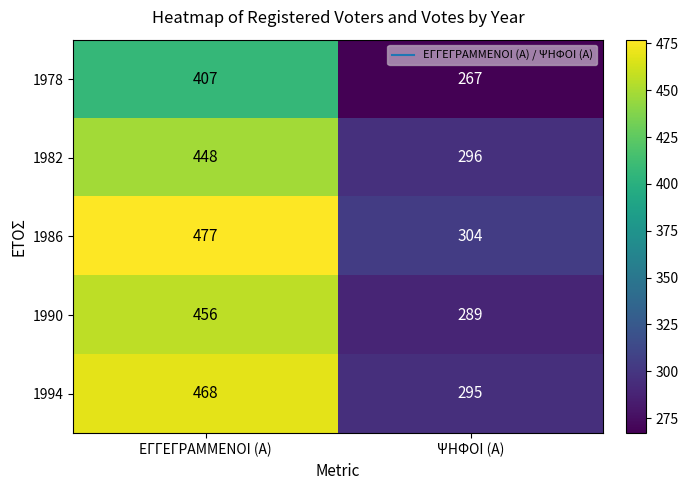

At ΨΗΦΟΙ (Α), list the series in order from largest to smallest.

1986, 1982, 1994, 1990, 1978